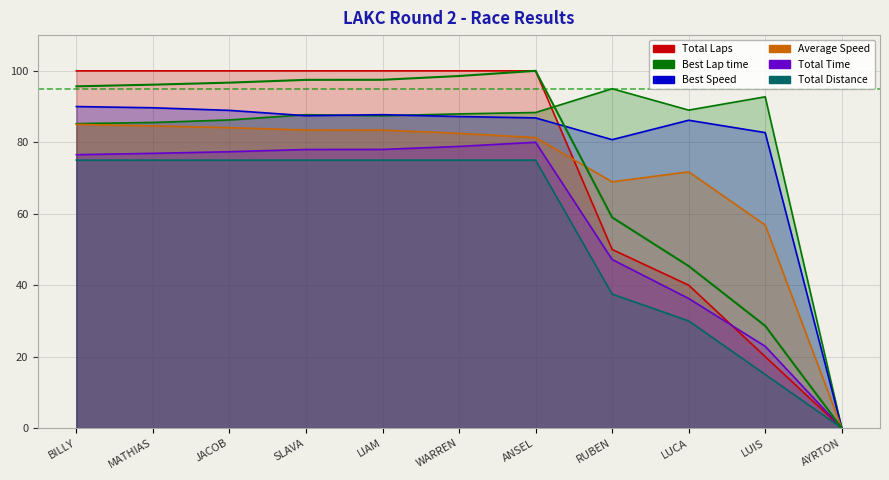

What are all the series names shown in the legend?

Total Laps, Best Lap time, Best Speed, Average Speed, Total Time, Total Distance